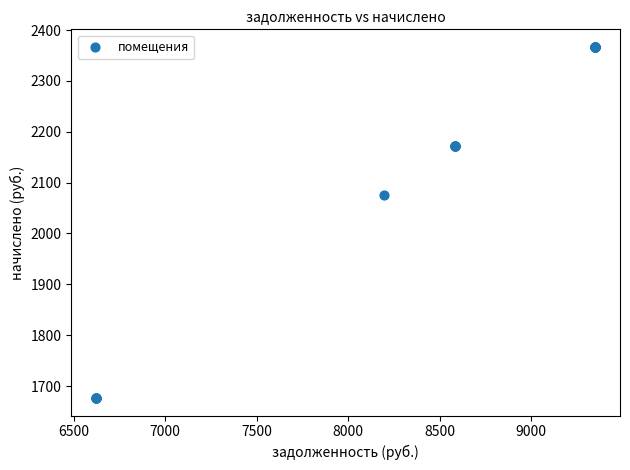

What Y value in the scatter plot is closest to 2021?

2075.2